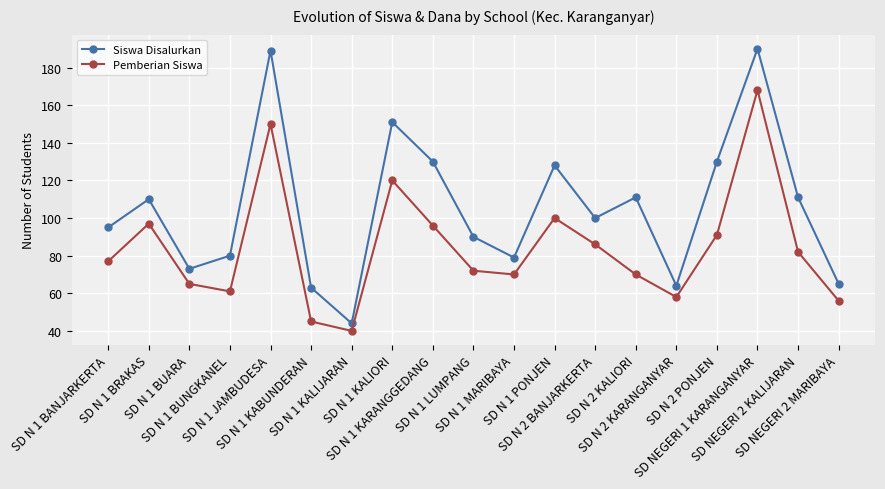

What are all the series names shown in the legend?

Siswa Disalurkan, Pemberian Siswa